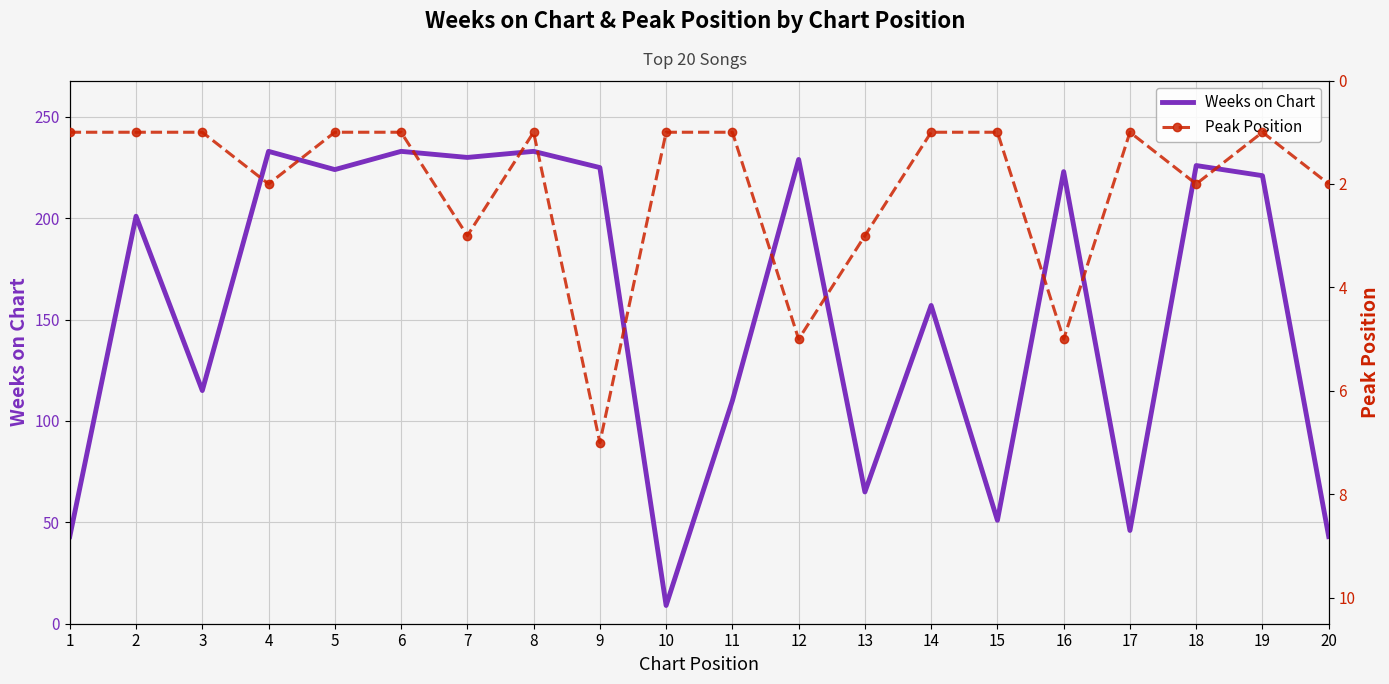

List the series in order of their peak value, highest first.

Weeks on Chart, Peak Position